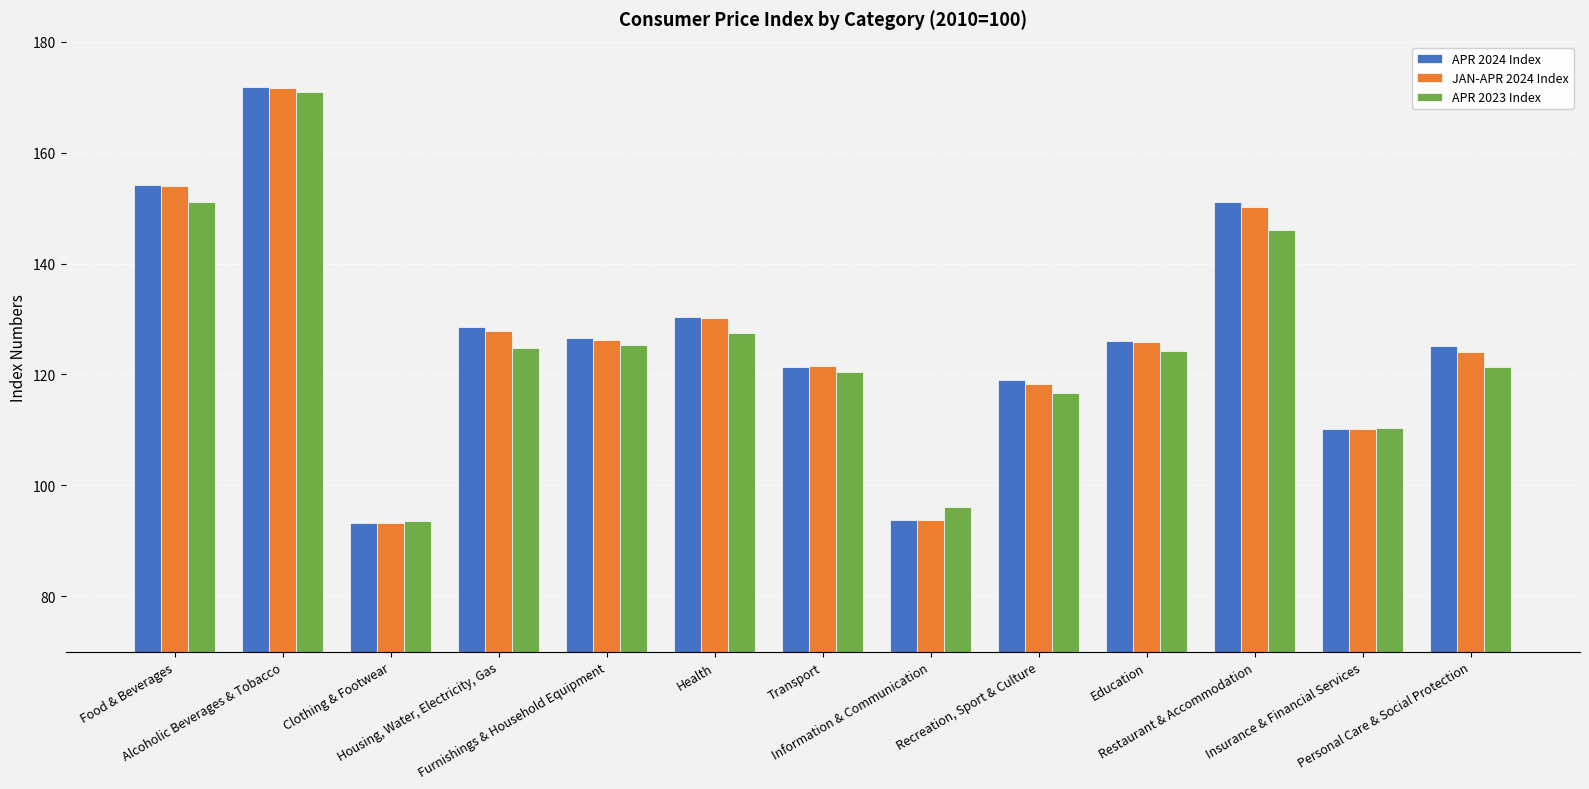

What is the difference between the APR 2024 Index values at Clothing & Footwear and Education?

32.9